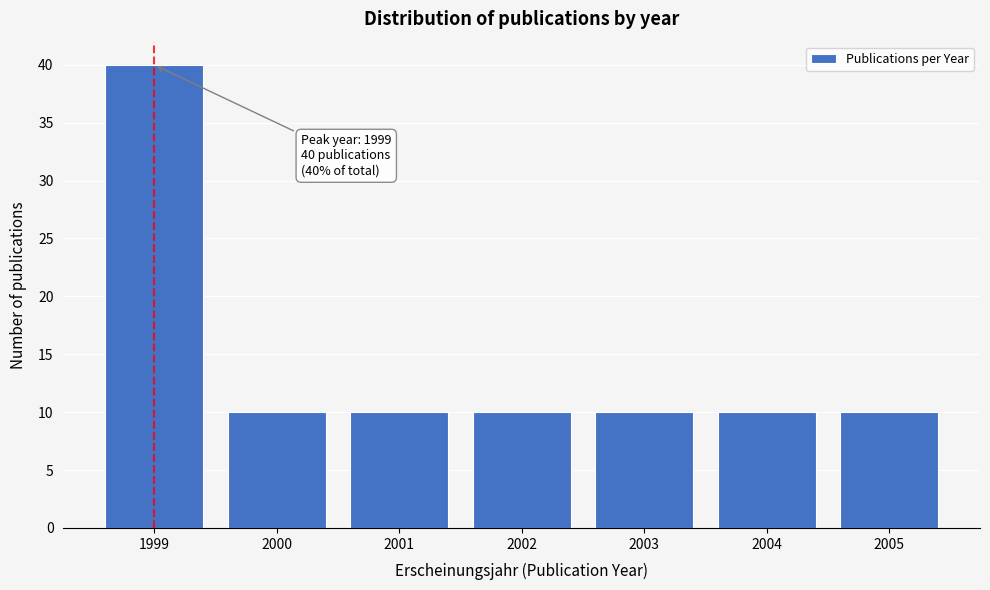

Reading left to right, extract all data points from this chart.

1999=40	2000=10	2001=10	2002=10	2003=10	2004=10	2005=10